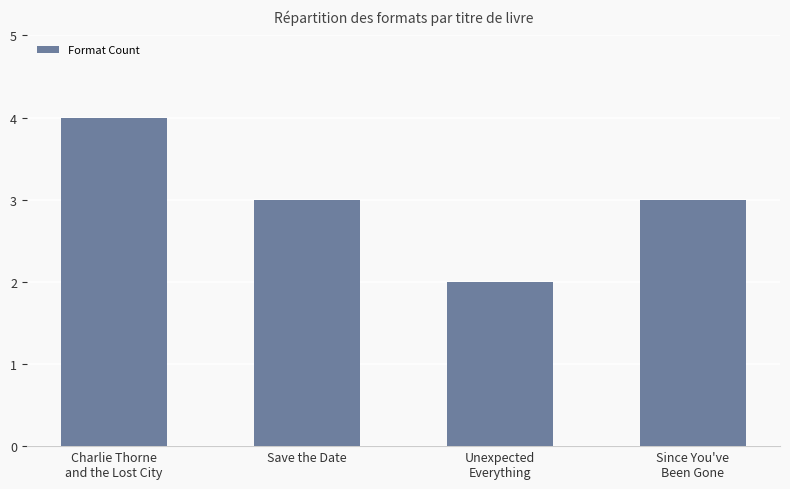

What is the label of the 3rd bar from the right?

Save the Date